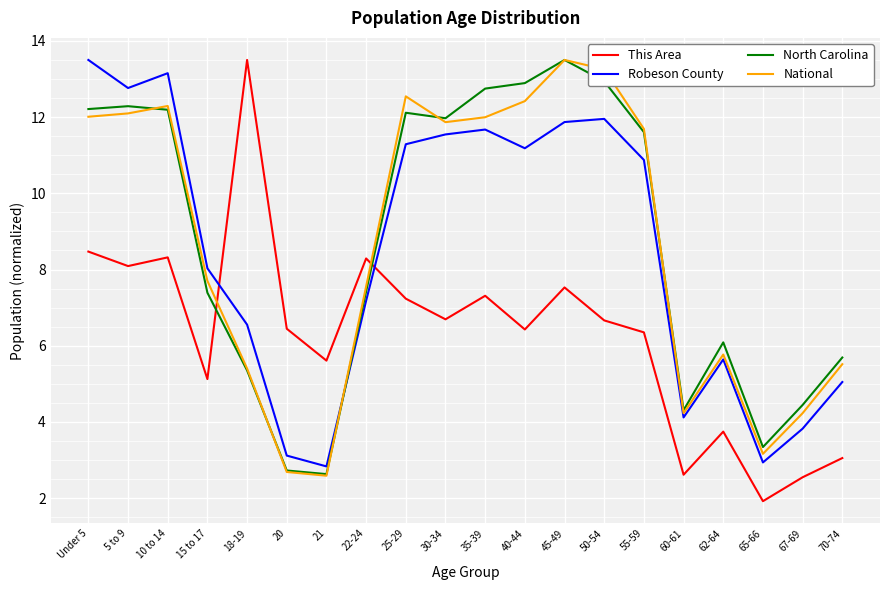

Does the chart display data point markers on the line(s)?

No